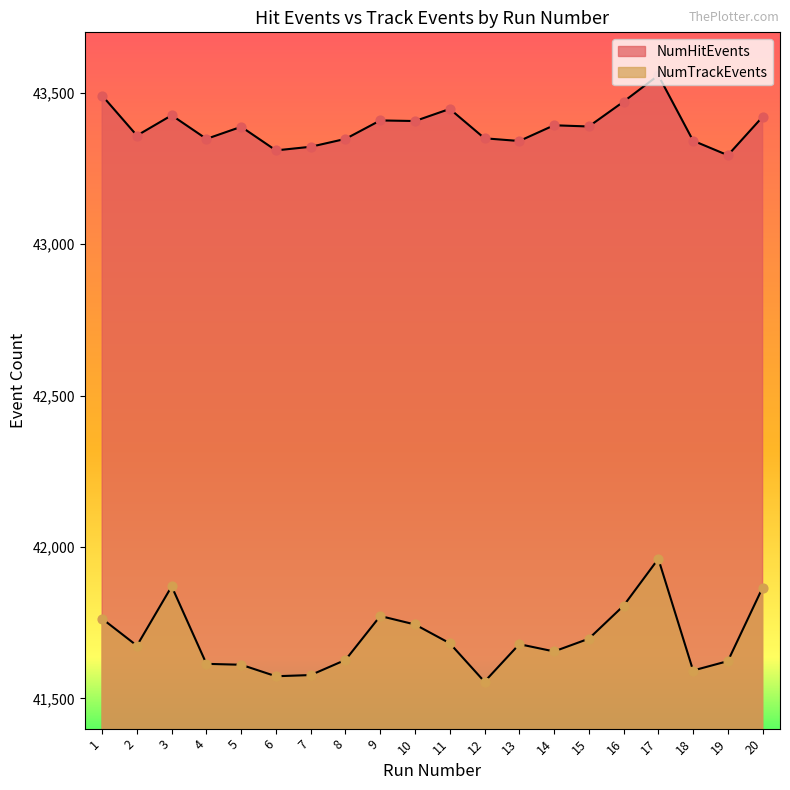

Is the value of NumTrackEvents at 4 greater than the value of NumHitEvents at 6?

No